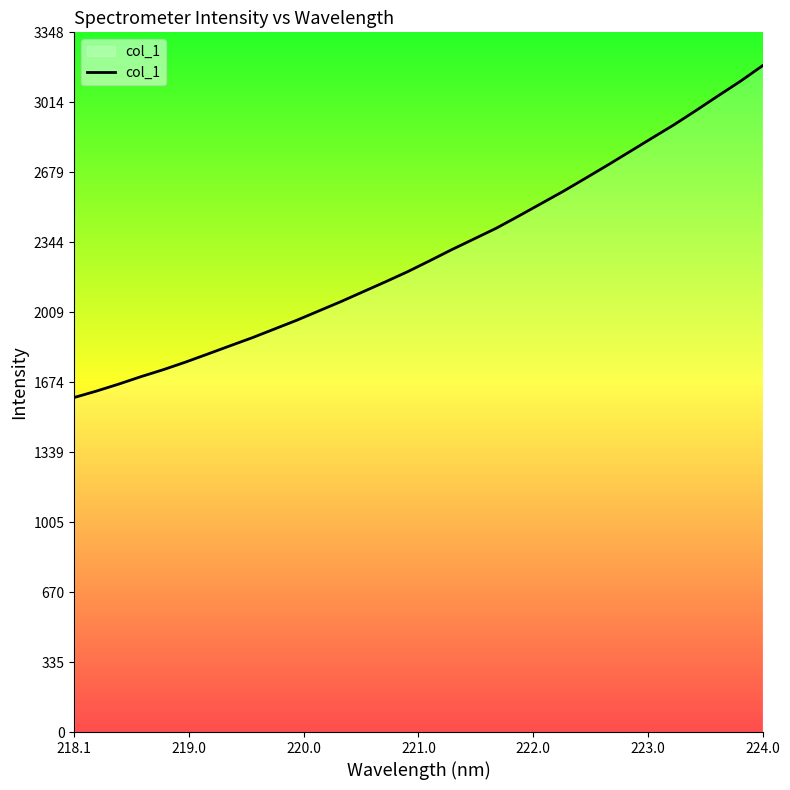

What is the difference between the maximum and minimum values?

1588.0